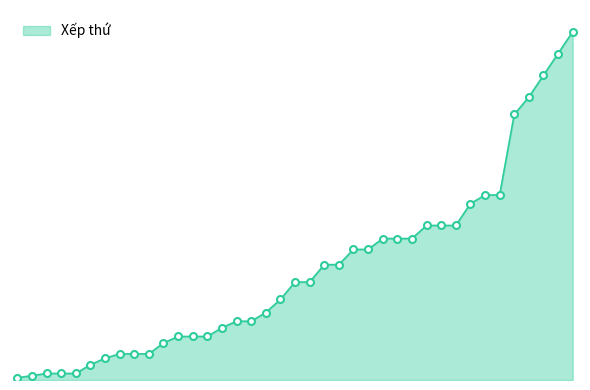

Where is the data nearest to the value 80?

32